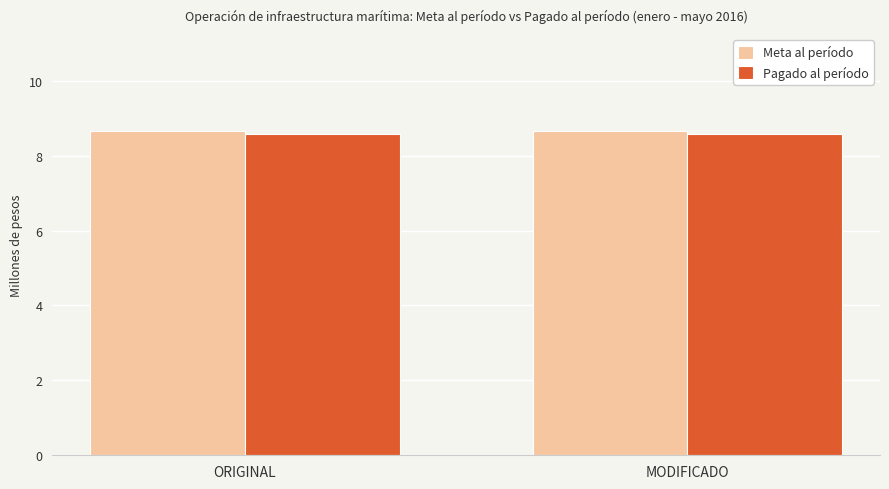

The Pagado al período series shows 15.2 at ORIGINAL. True or false?

False